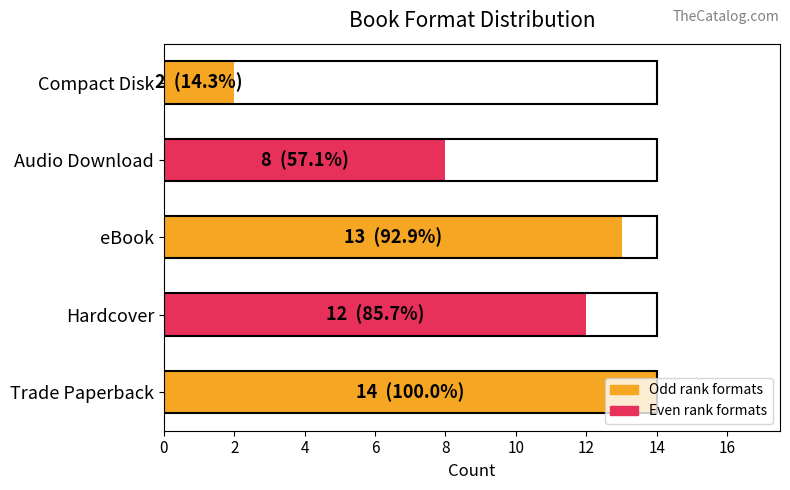

What is the change in value from eBook to Audio Download?

-5